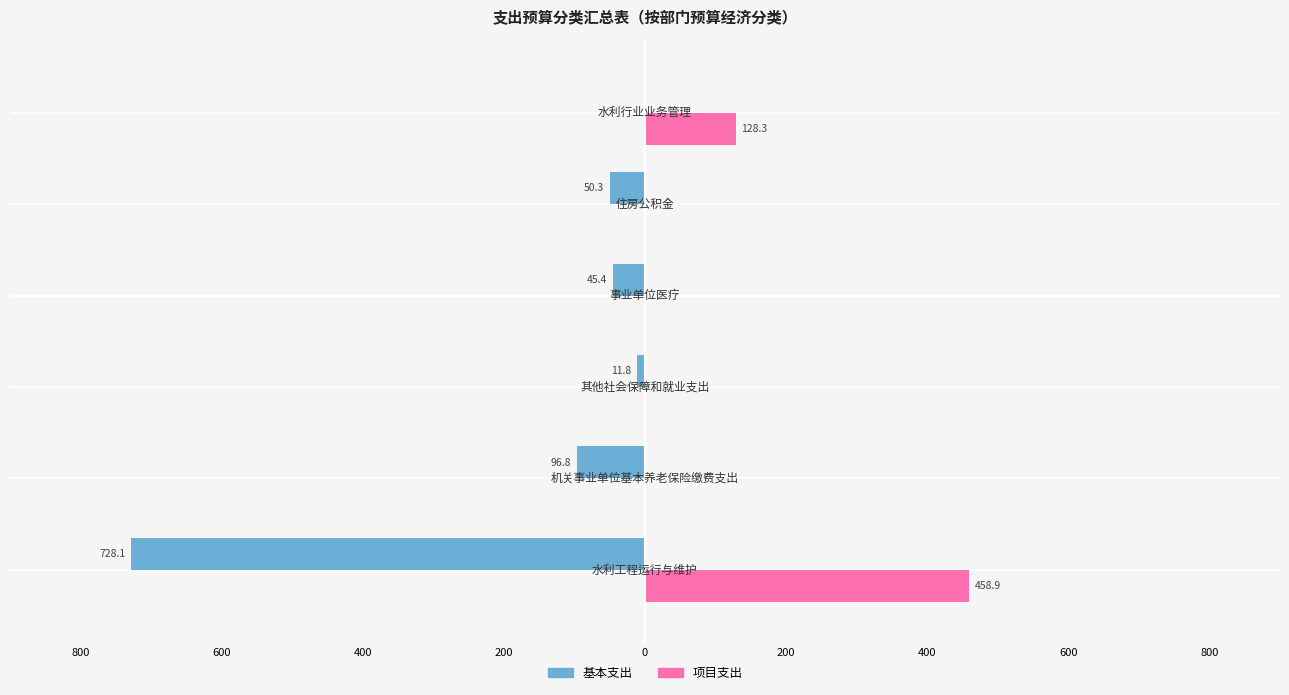

Which series has the largest range (max minus min)?

基本支出